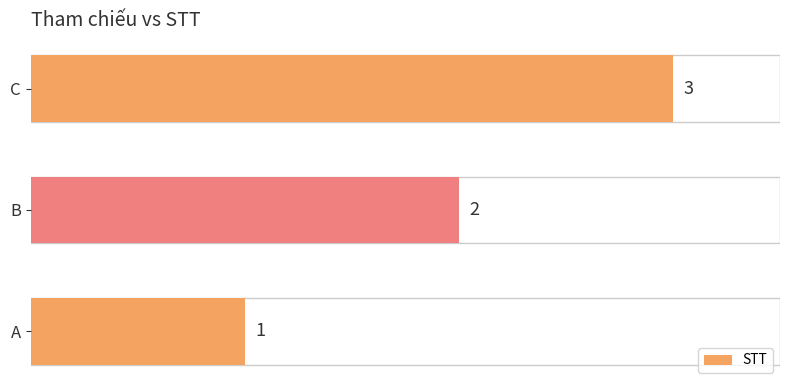

Which category has the highest value across all series?

C